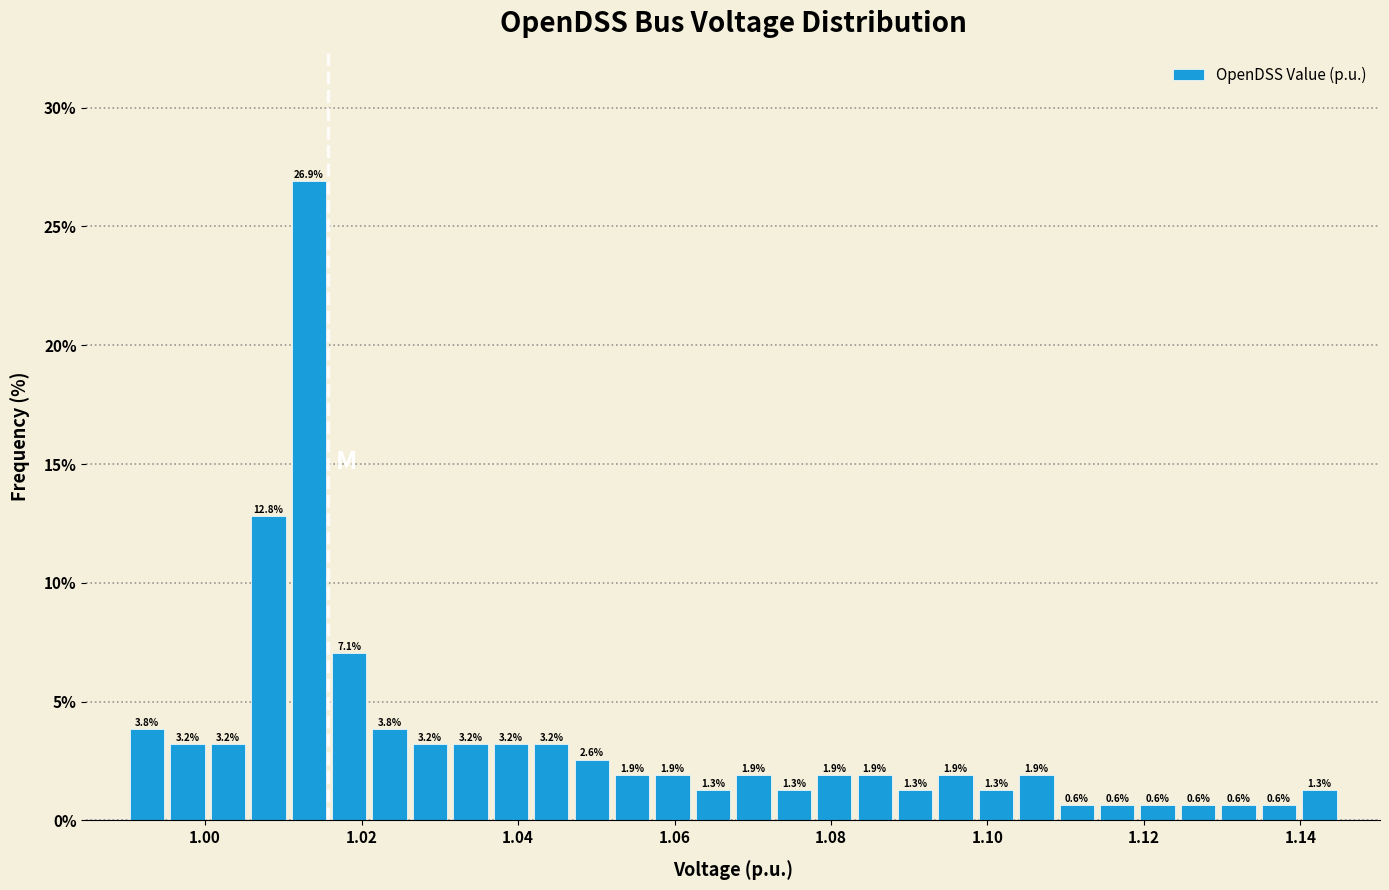

Read against the x-axis, roughly where is the centre of the tallest bar?

1.014